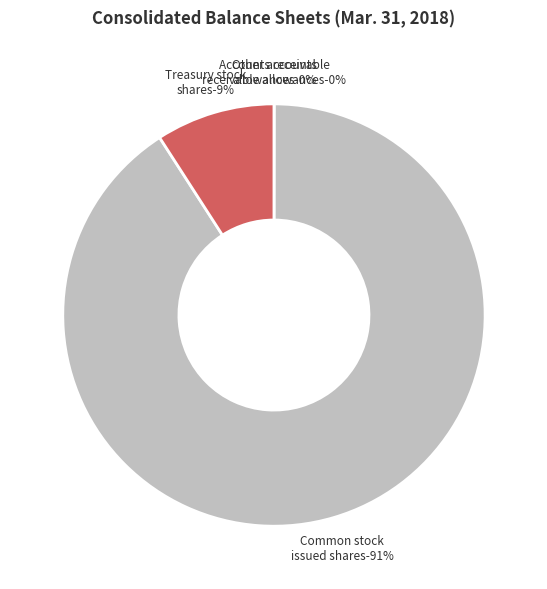

True or false: Accounts receivable allowances accounts for 0% of the total.

True